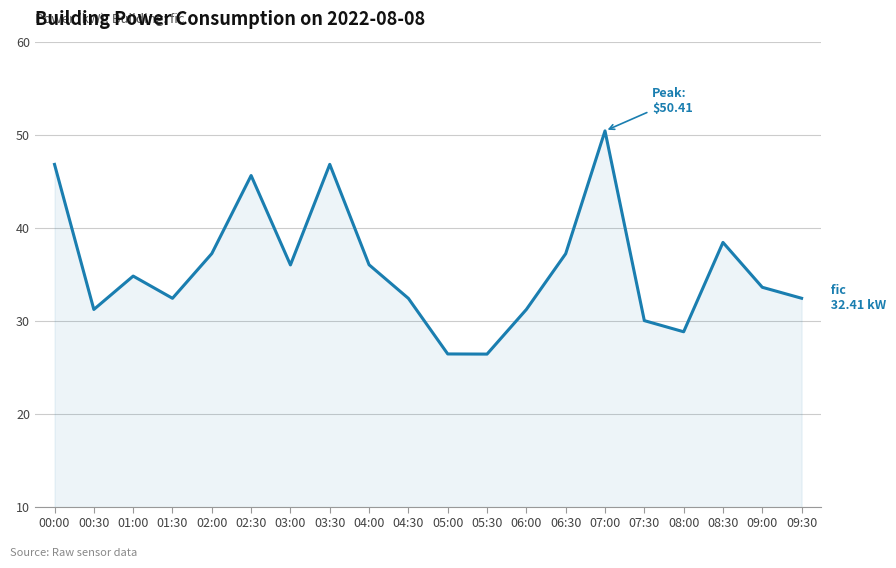

Where is the first local minimum?

00:30